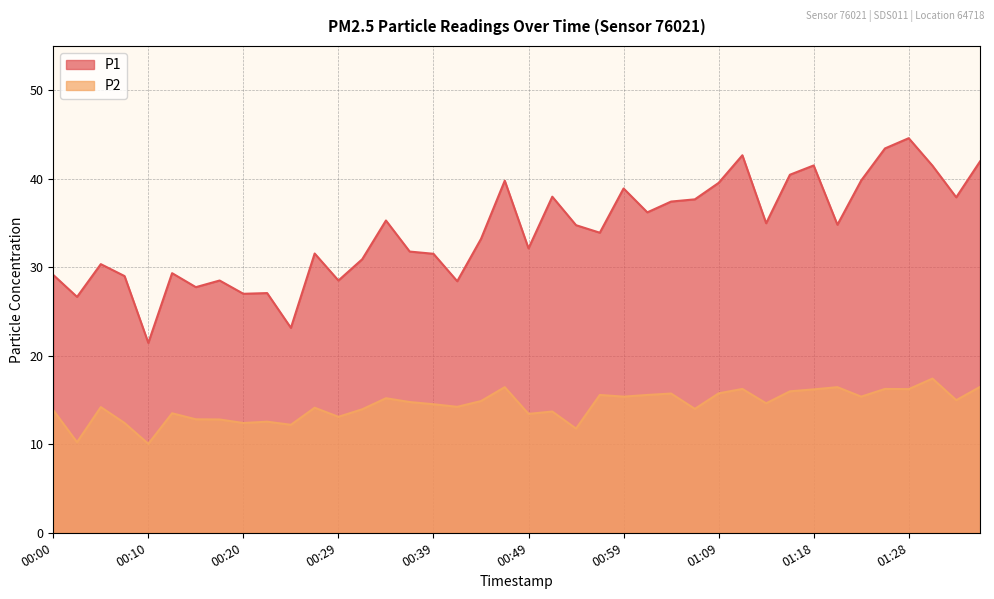

True or false: P2 has a value of 9.9 at 00:39.

False